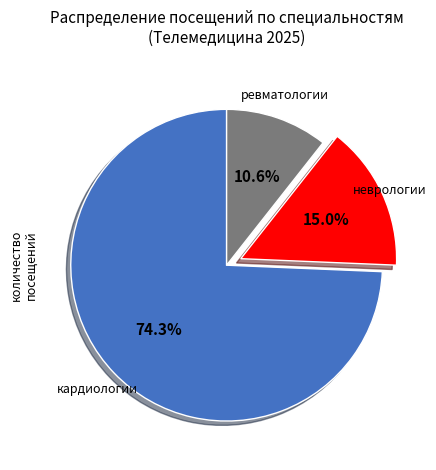

Between кардиологии and неврологии, which is larger?

кардиологии